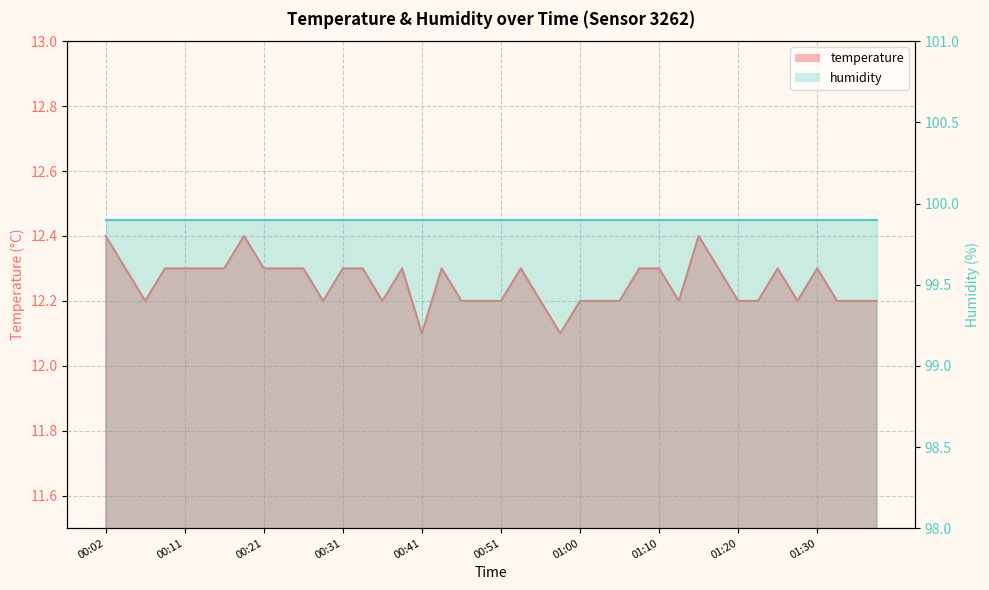

Rank the categories by value from highest to lowest.

00:02, 00:19, 01:15, 00:04, 00:09, 00:11, 00:14, 00:16, 00:21, 00:24, 00:26, 00:31, 00:33, 00:38, 00:43, 00:53, 01:08, 01:10, 01:17, 01:25, 01:30, 00:07, 00:28, 00:36, 00:46, 00:48, 00:51, 00:56, 01:00, 01:03, 01:05, 01:13, 01:20, 01:22, 01:27, 01:32, 01:34, 01:37, 00:41, 00:58